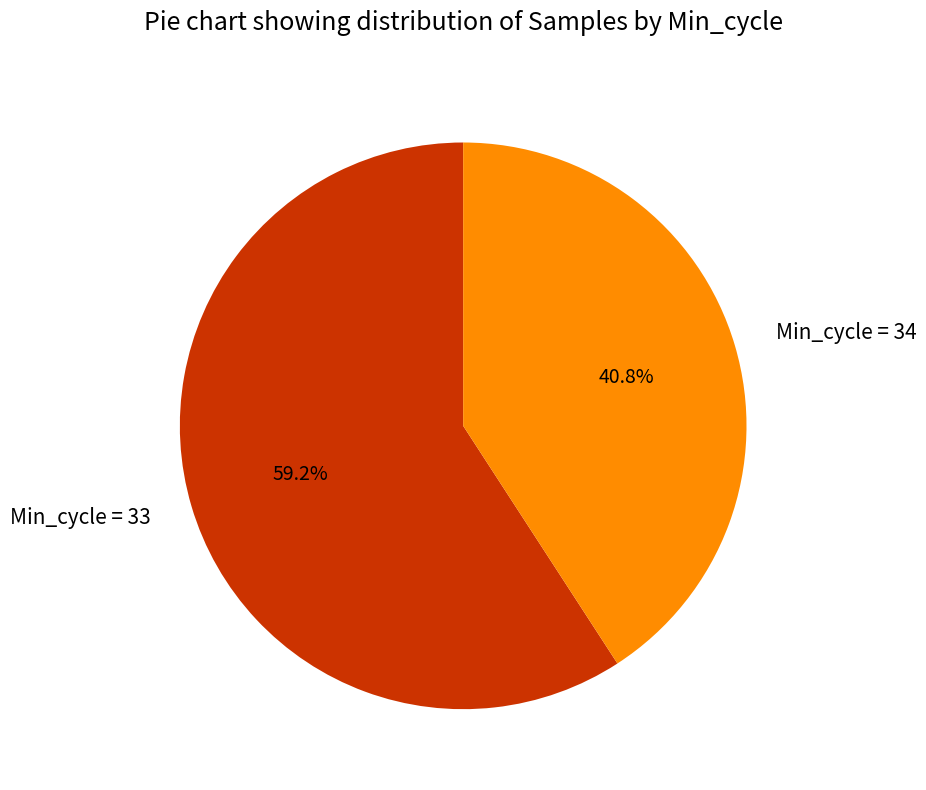

Which slice is the smallest?

Min_cycle = 34